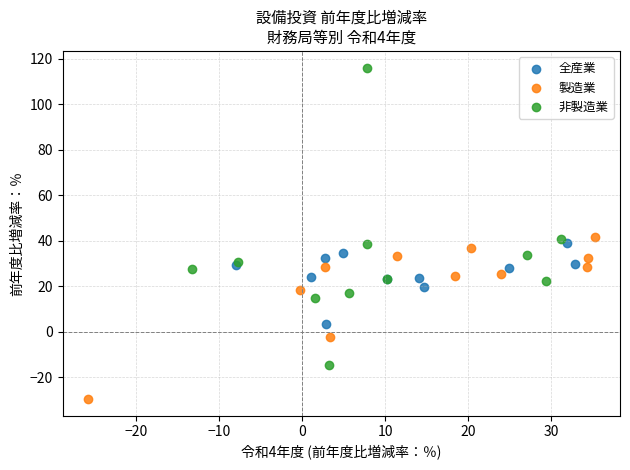

Which series has the largest Y range (max minus min)?

非製造業